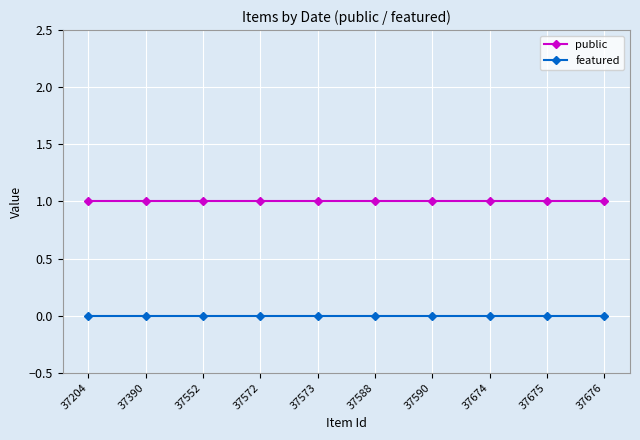

Reading left to right, extract all data points from this chart.

public: 1	1	1	1	1	1	1	1	1	1
featured: 0	0	0	0	0	0	0	0	0	0